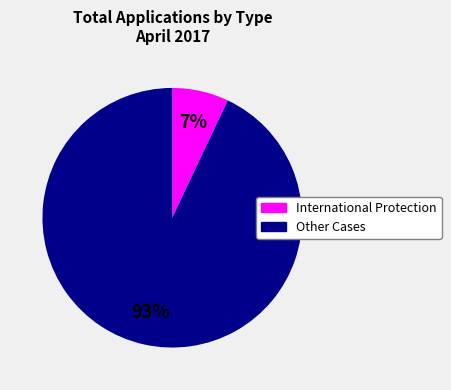

To the nearest percent, what is the difference between the largest and smallest slice percentages?

86%